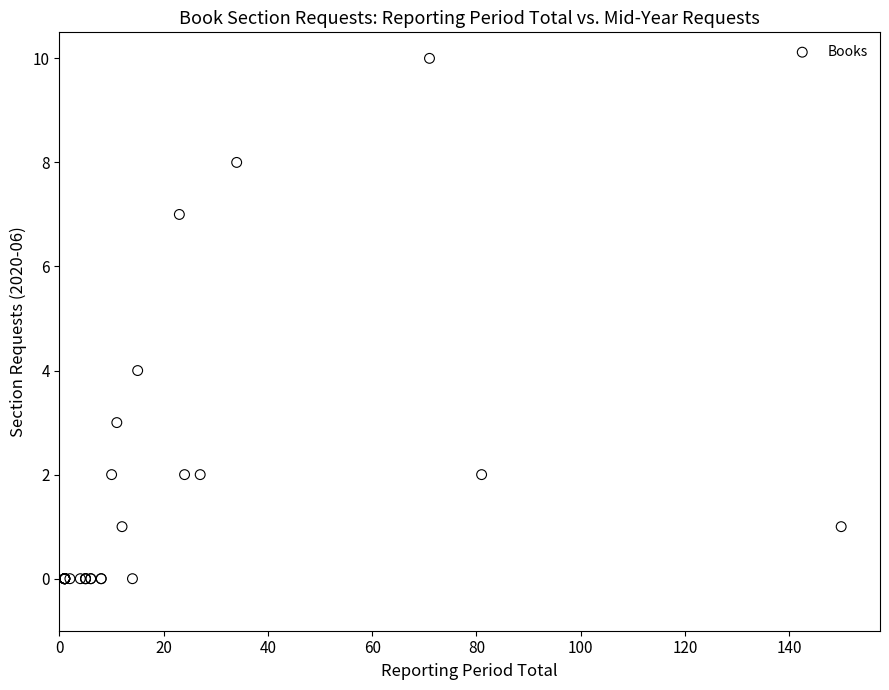

What Y value in the scatter plot is closest to 5?

4